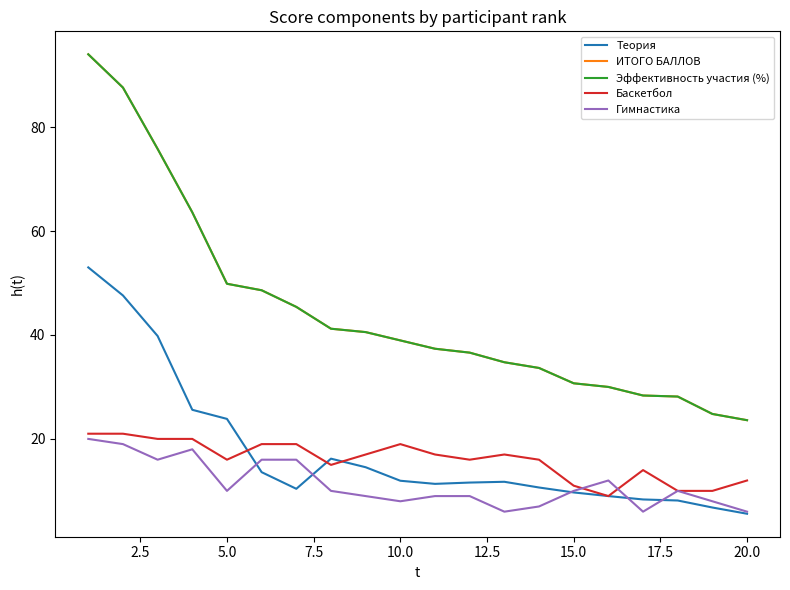

Is this an area chart (filled region under the line)?

No